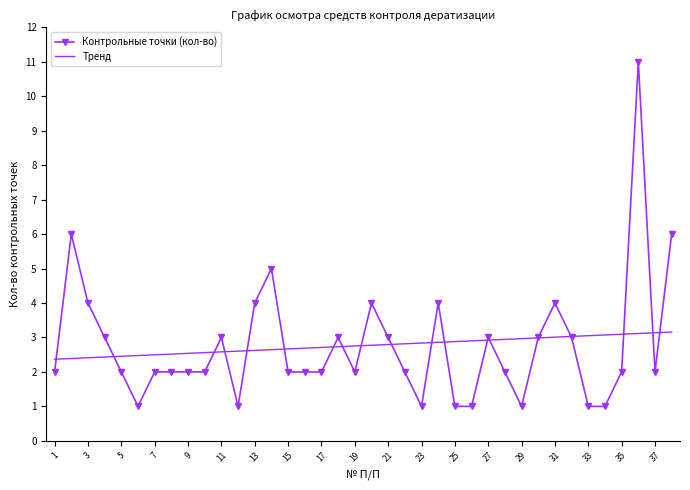

List the series in order of their peak value, lowest first.

Тренд, Контрольные точки (кол-во)